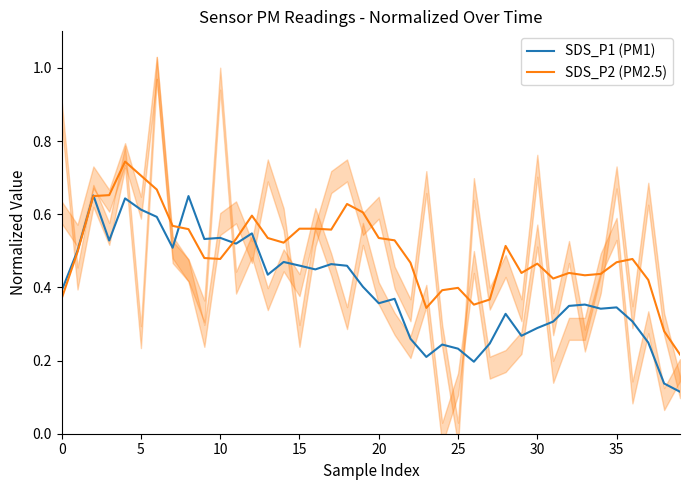

Is it true that SDS_P1 (PM1) equals 0.5 at 11?

True